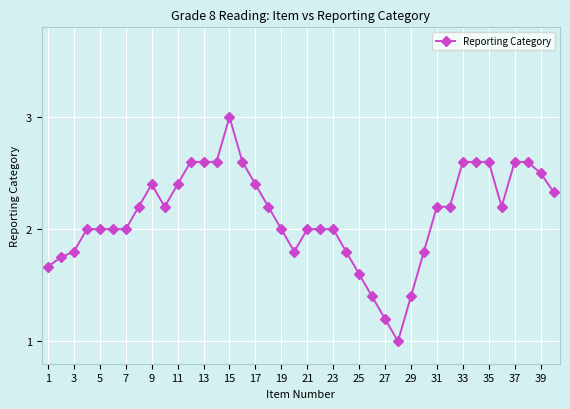

What is the difference between the maximum and minimum values?

2.0